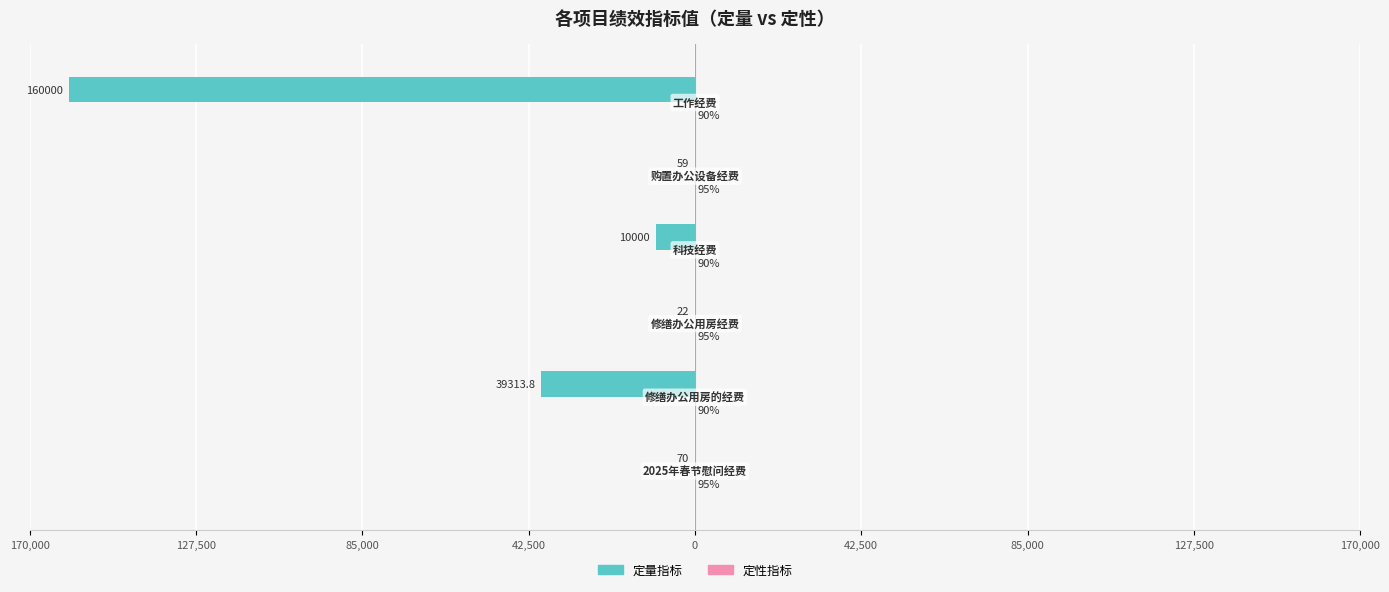

Does the chart contain any negative values?

Yes